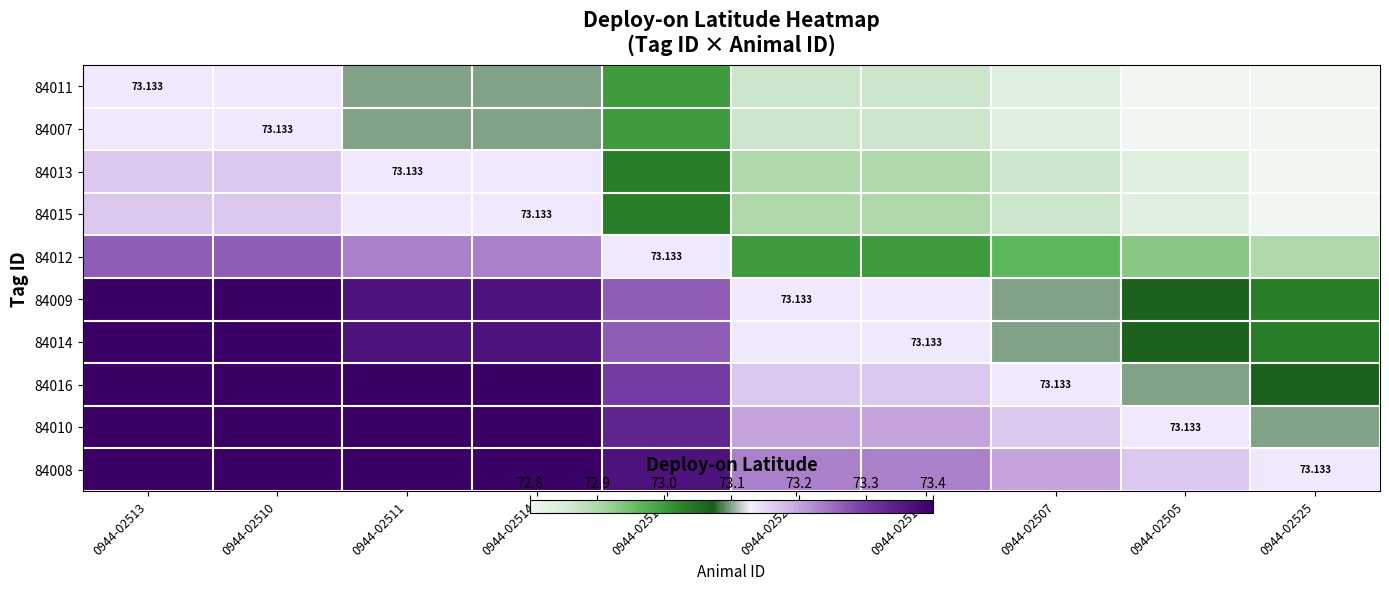

What is the difference between the second highest and second lowest values in the 84011 series?

0.3